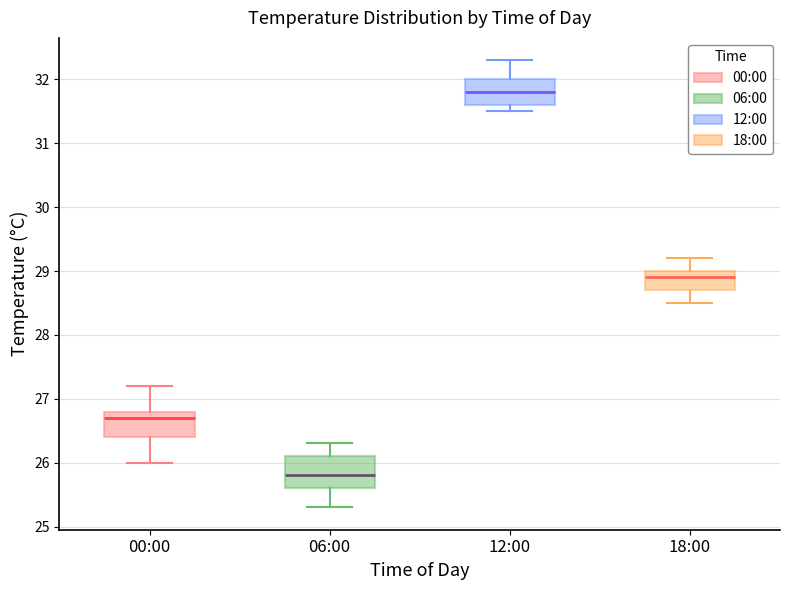

Reading left to right, transcribe this box plot: for each box, give where its median line is, the range the box spans, and where its two whiskers end, as read against the y-axis. The values are not printed on the chart, so give them approximately, as read against the axis.

00:00: median 26.7, box 26.4 to 26.8, whiskers 26.0 to 27.2
06:00: median 25.8, box 25.6 to 26.1, whiskers 25.3 to 26.3
12:00: median 31.8, box 31.6 to 32.0, whiskers 31.5 to 32.3
18:00: median 28.9, box 28.7 to 29.0, whiskers 28.5 to 29.2